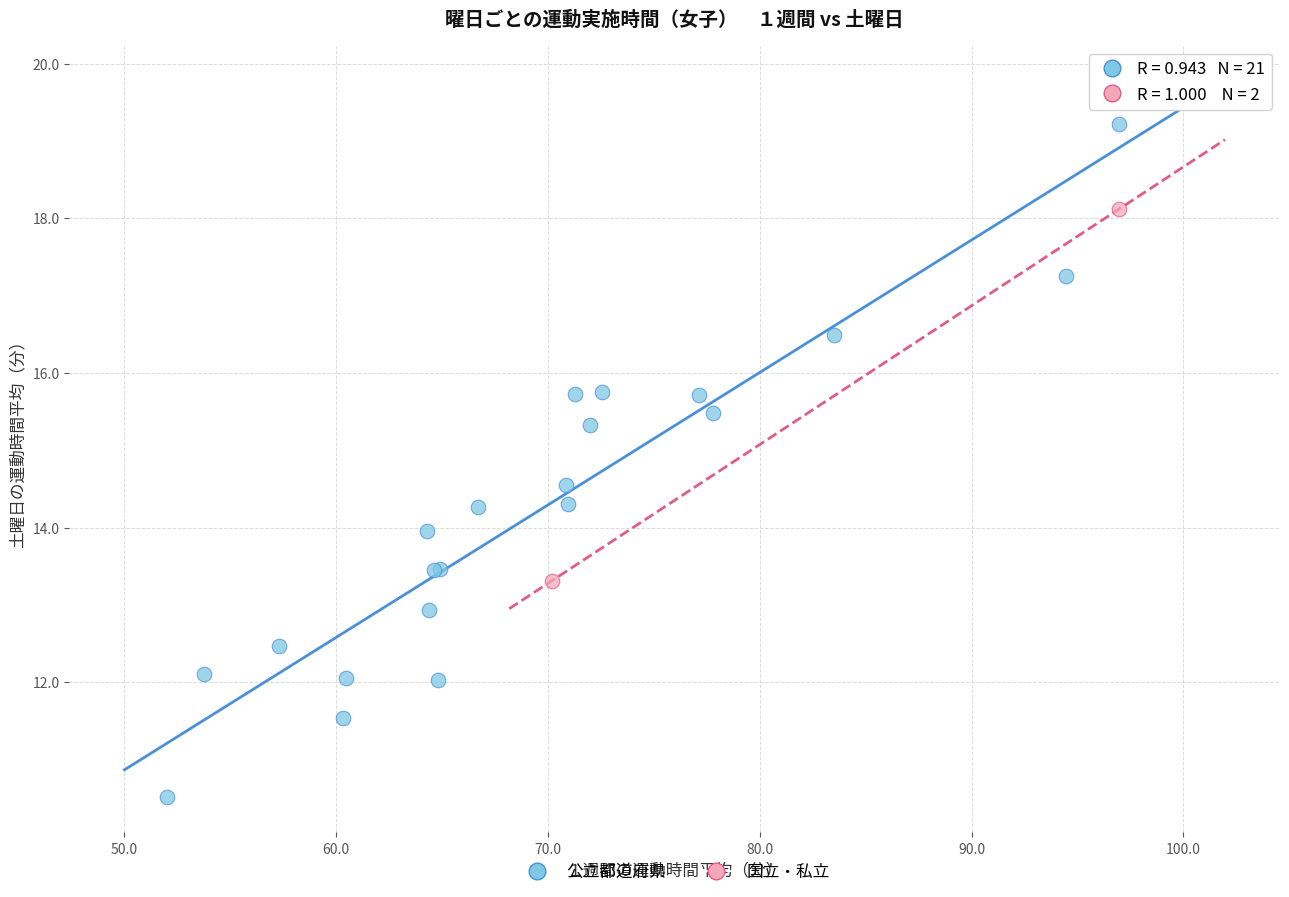

What are all the series names shown in the legend?

公立都道府県, 国立・私立